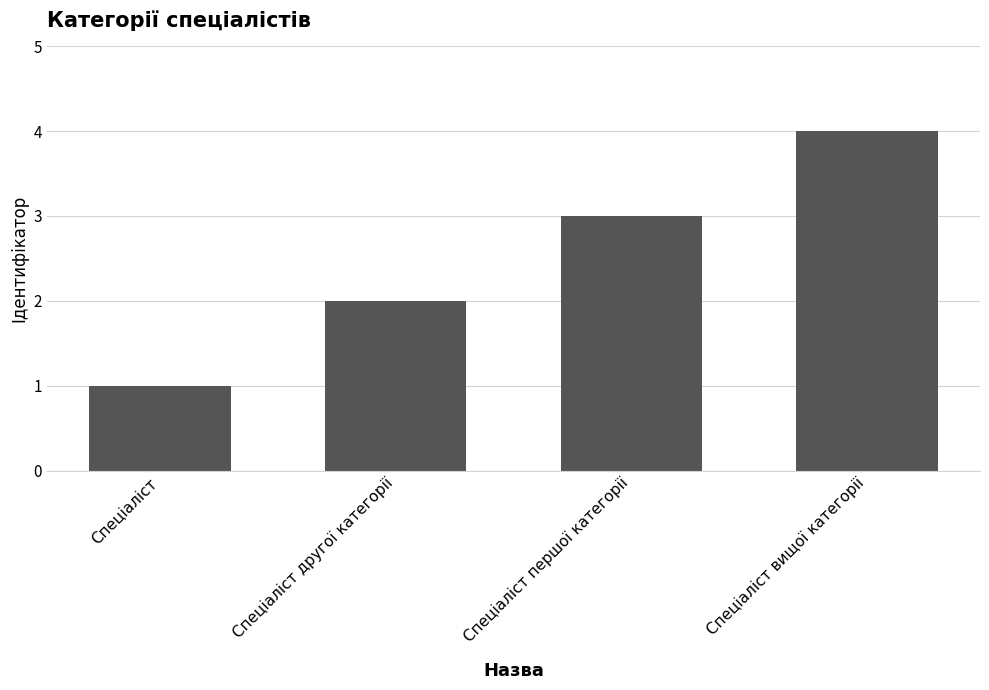

Rank the categories by value from lowest to highest.

Спеціаліст, Спеціаліст другої категорії, Спеціаліст першої категорії, Спеціаліст вищої категорії